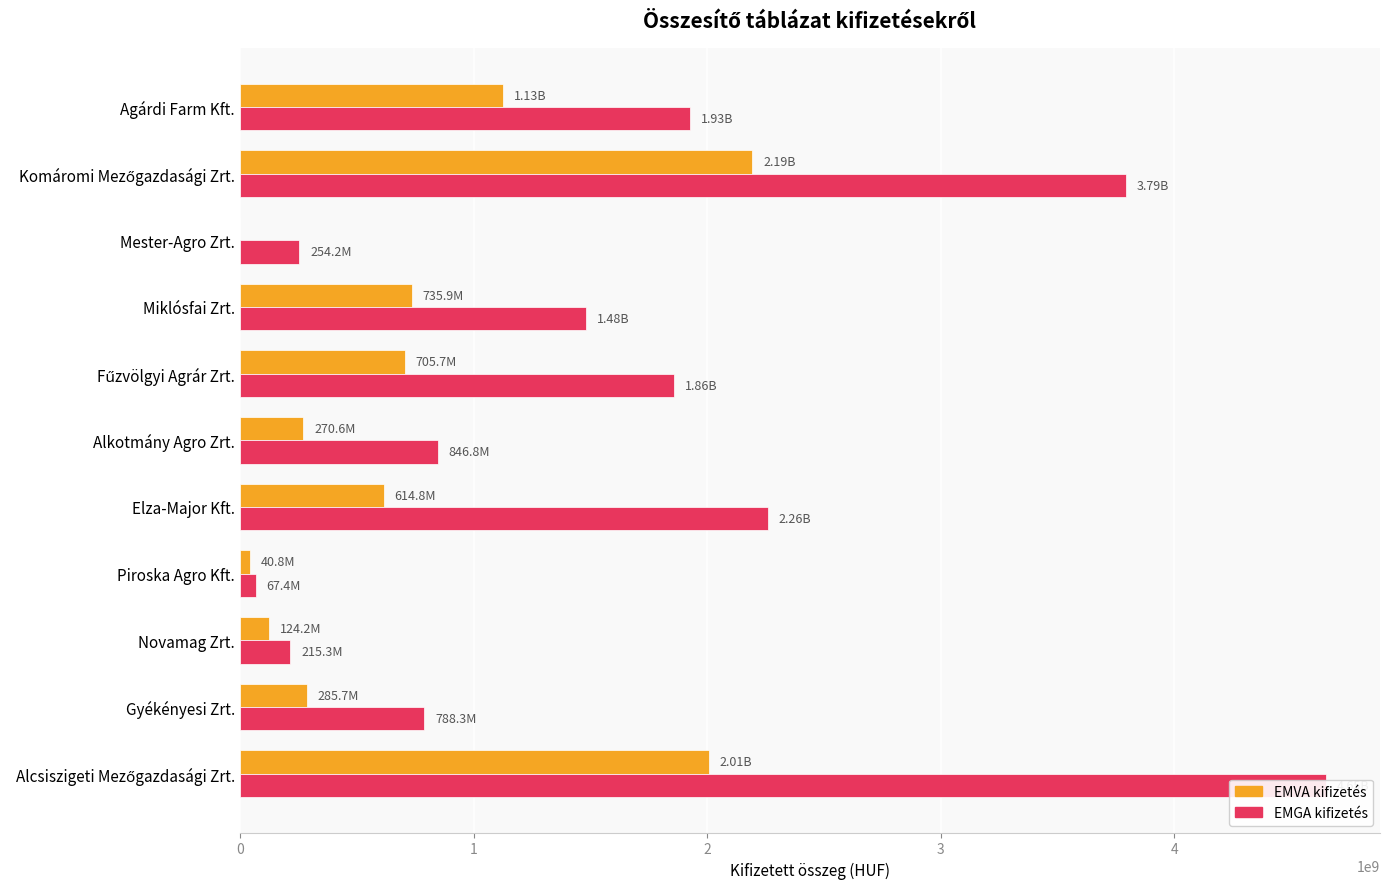

What is the average value of the EMVA kifizetés series?

736841601